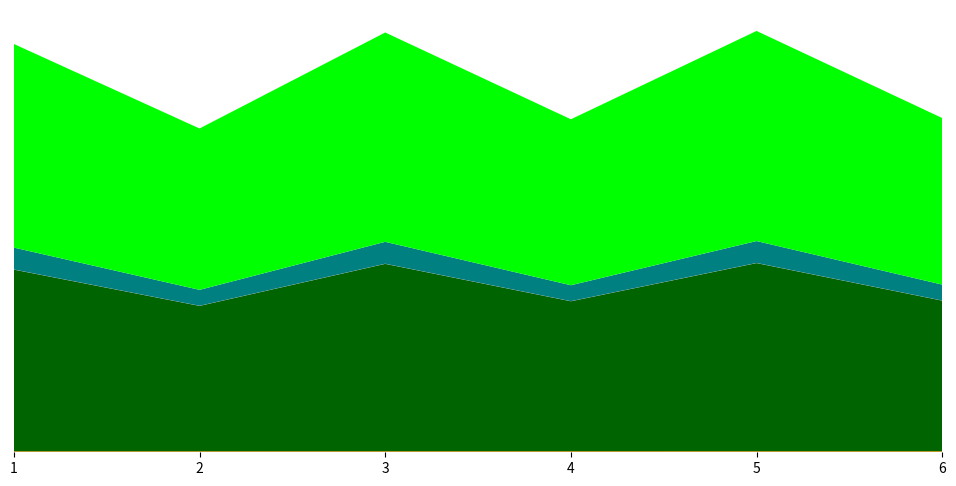

Does the chart have visible grid lines?

No